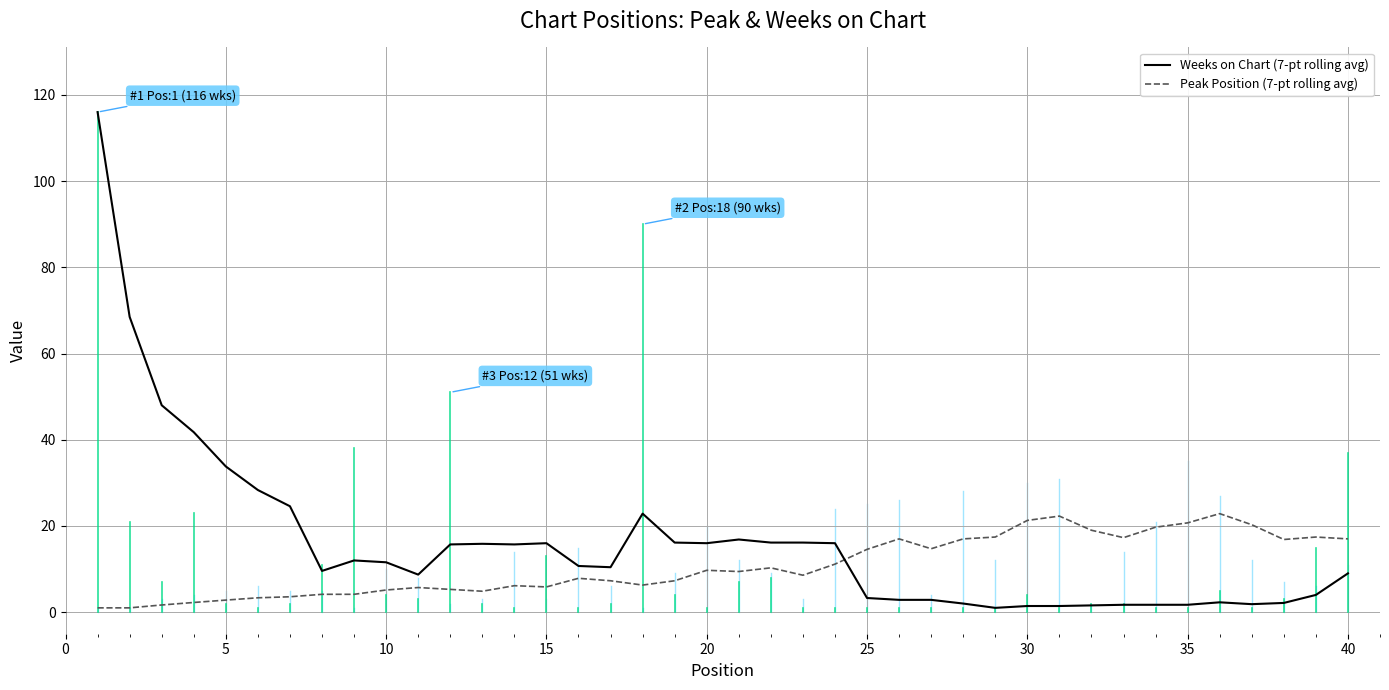

Which series has the largest total across all categories?

Weeks on Chart (7-pt rolling avg)